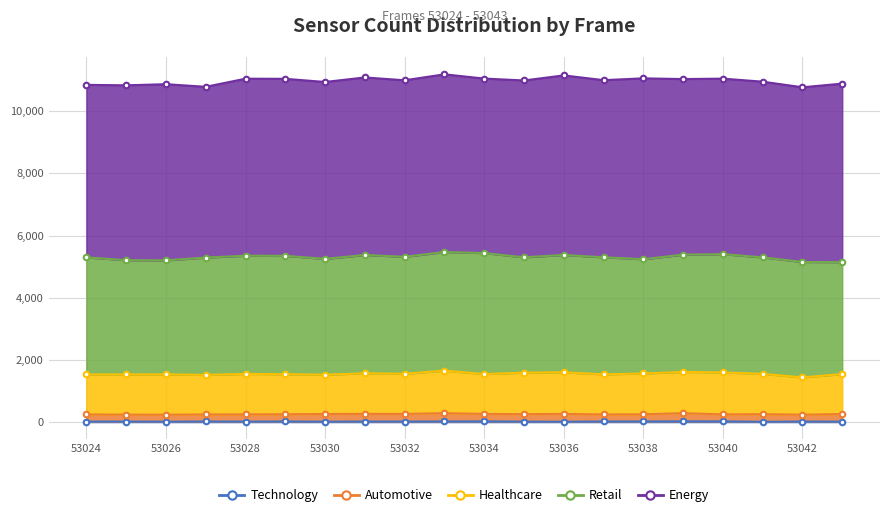

Between 53029 and 53040, which is larger?

53040